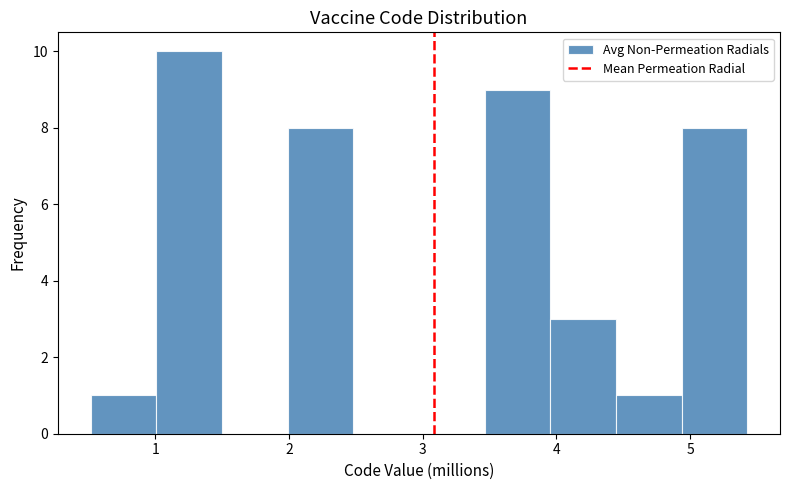

Reading left to right, list every bar in this chart as the range it spans on the x-axis followed by its height. Neither the bar edges nor the heights are printed on the chart, so give them approximately, as read against the axes.

0.5 to 1.0: 1
1.0 to 1.5: 10
1.5 to 2.0: 0
2.0 to 2.5: 8
2.5 to 3.0: 0
3.0 to 3.5: 0
3.5 to 4.0: 9
4.0 to 4.4: 3
4.4 to 4.9: 1
4.9 to 5.4: 8